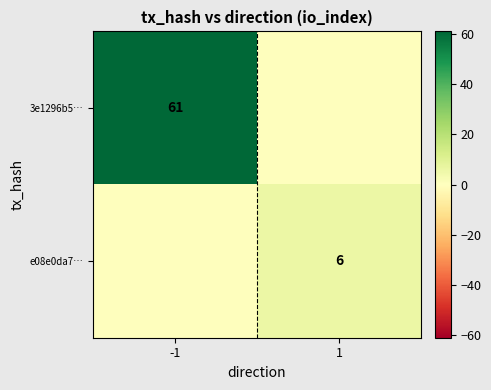

Is the value of e08e0da7… at 1 greater than the value of 3e1296b5… at -1?

No